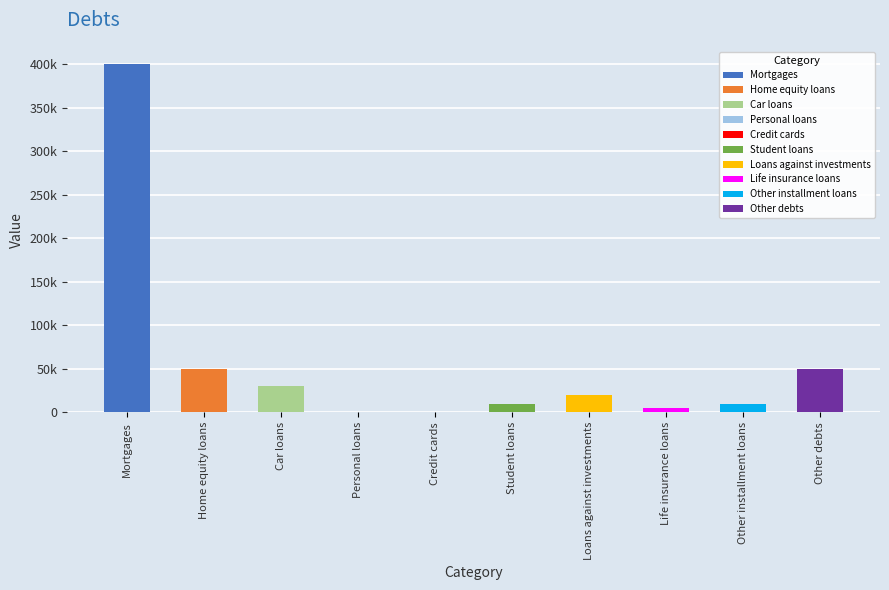

Reading left to right, what are all the values shown in this chart?

400000	50000	30000	0	0	10000	20000	5000	10000	50000